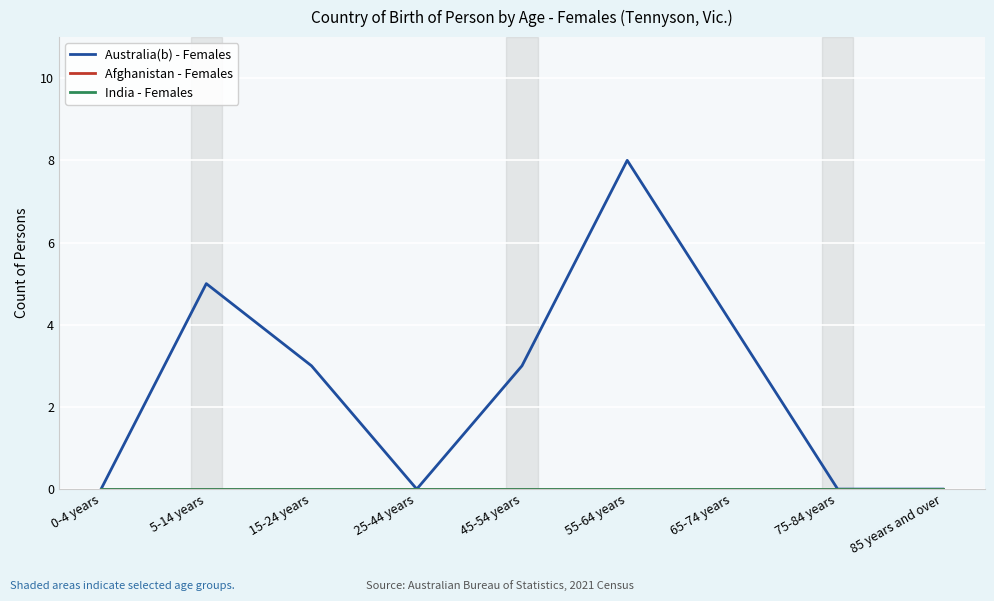

Does the chart have visible grid lines?

Yes